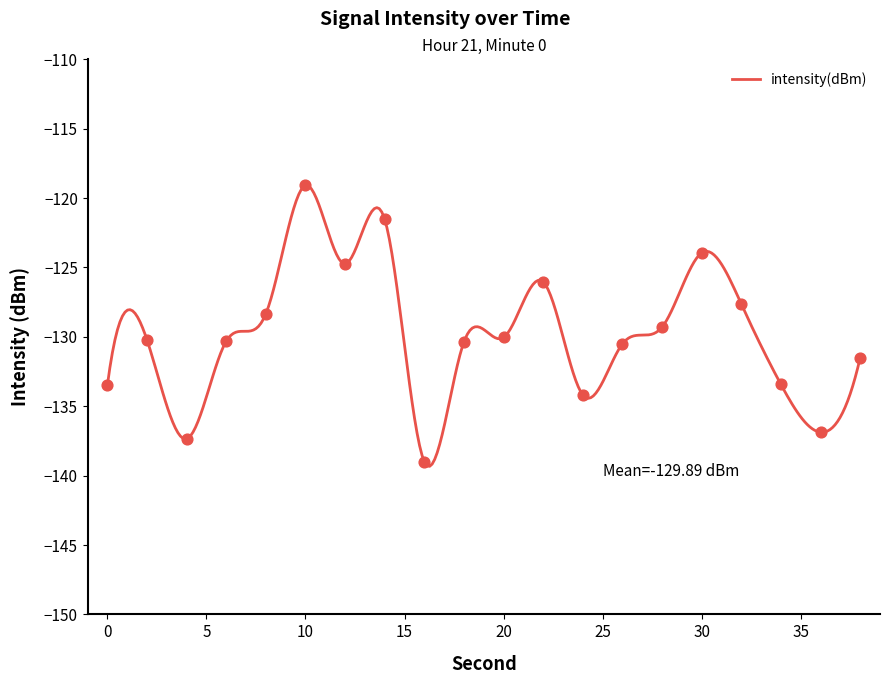

What is the change in value from 16 to 30?

+15.1